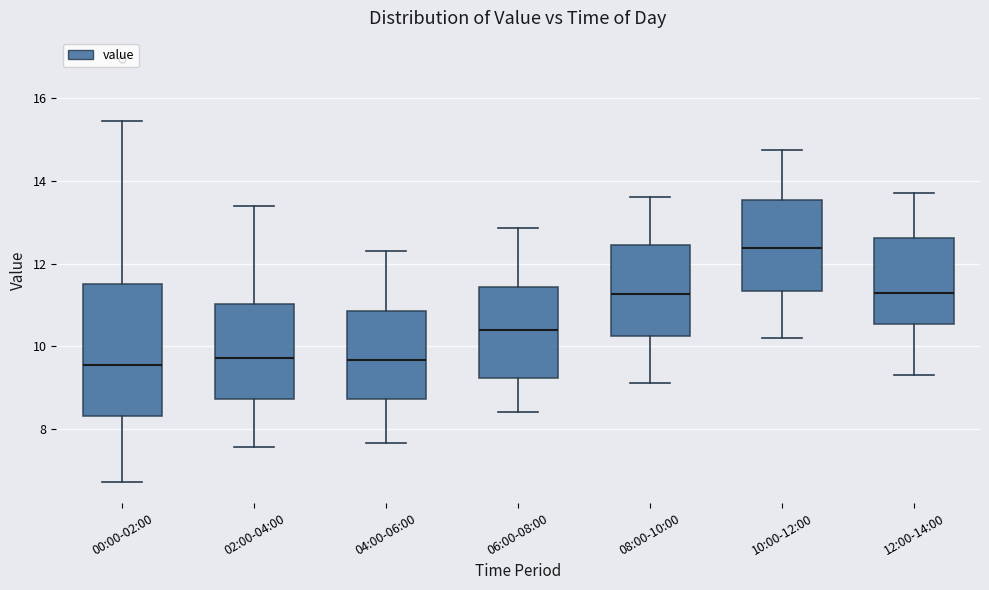

Where does the median line of the box for 02:00-04:00 sit on the y-axis? The values are not printed on the chart, so give them approximately, as read against the axis.

9.8